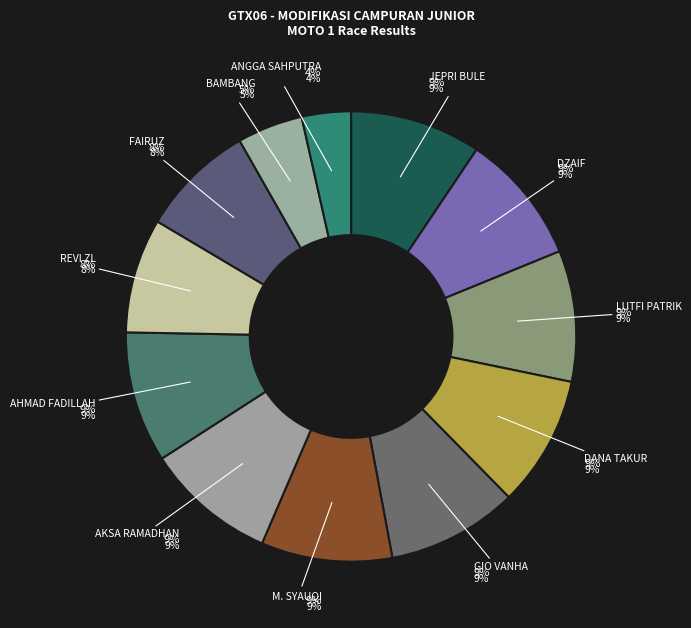

What percentage is the AHMAD FADILLAH slice, to the nearest percent?

9%